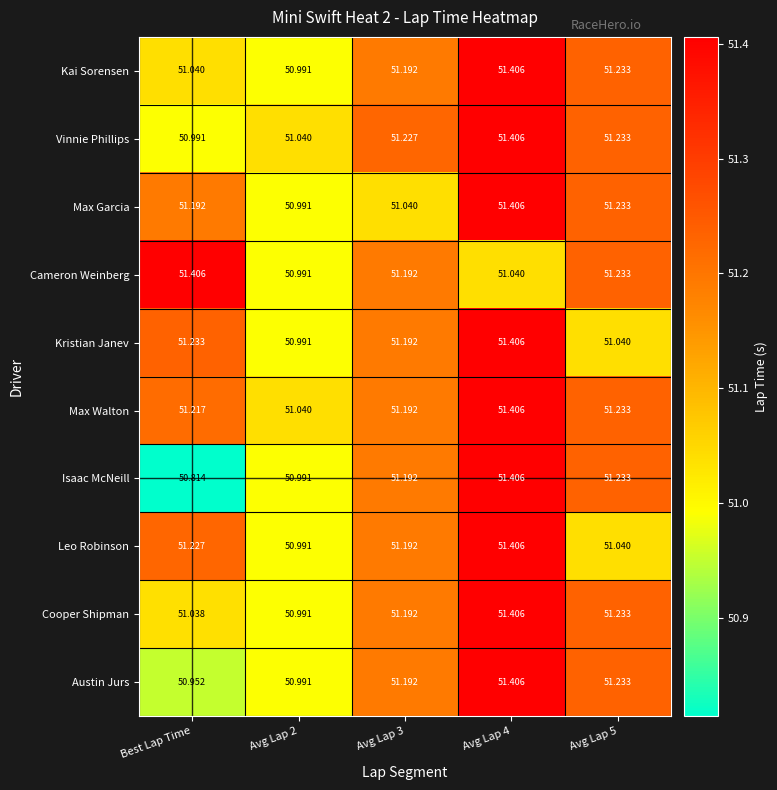

Which series has the largest range (max minus min)?

Isaac McNeill